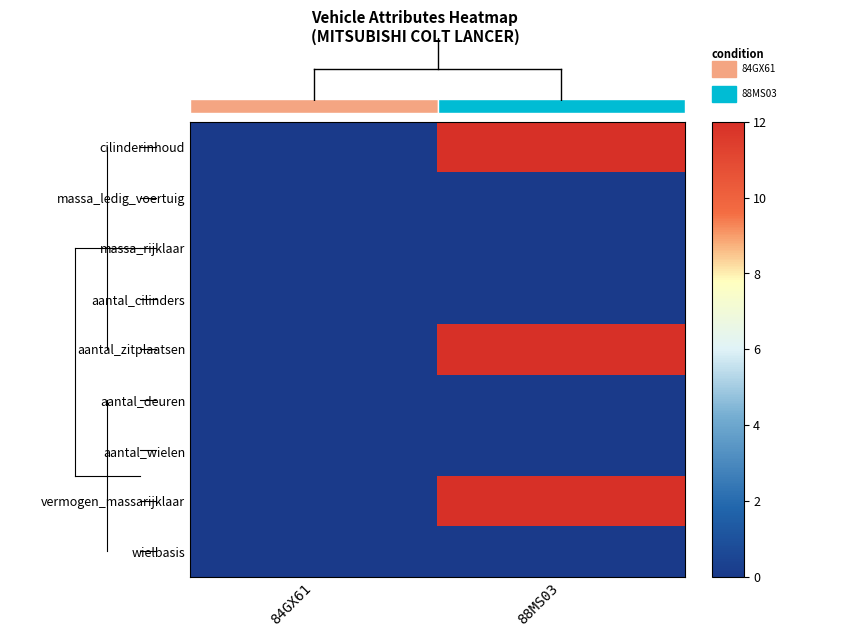

How many positive values does the aantal_zitplaatsen series have?

1